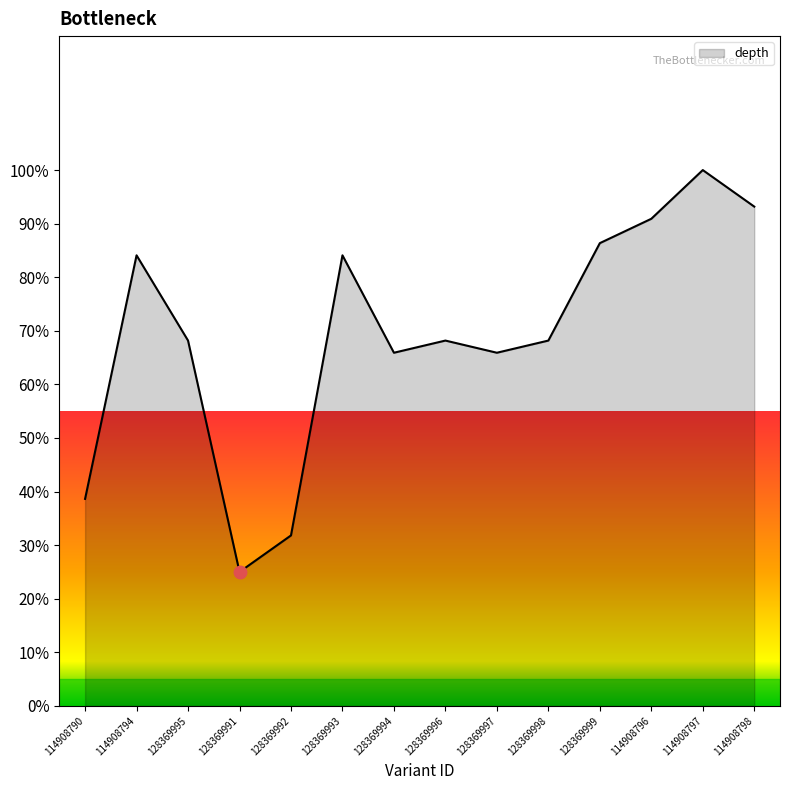

What is the ratio of the value at 114908794 to the value at 128369996?

1.2